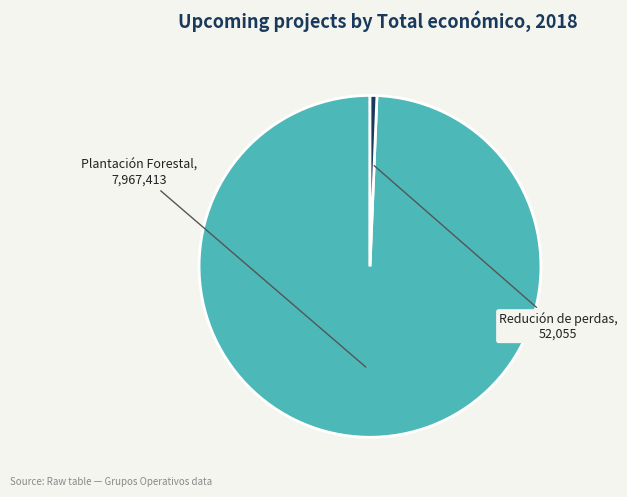

Is there a majority slice in this chart?

Yes